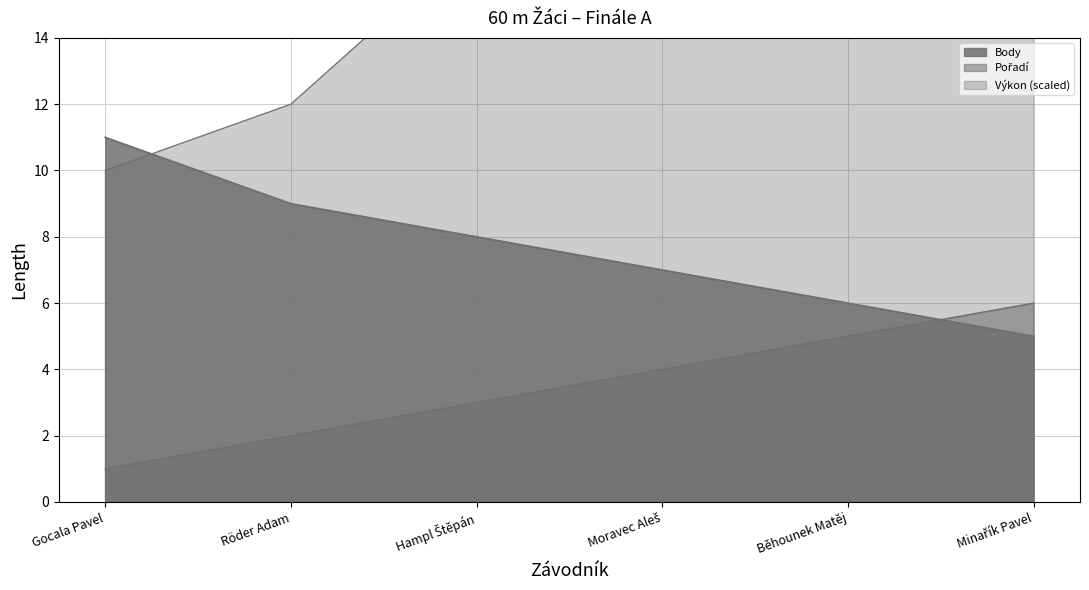

What is the value of the Výkon point at the 5th from the left?

24.0